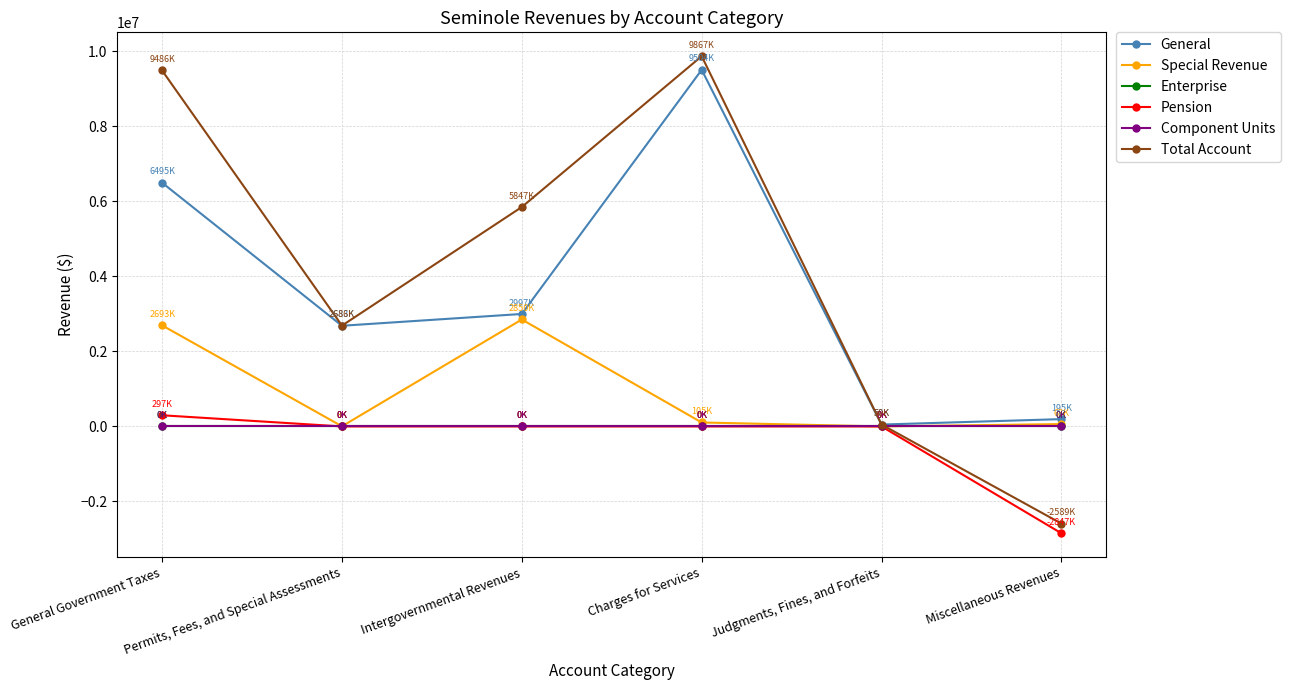

What is the label of the 6th point from the right?

General Government Taxes